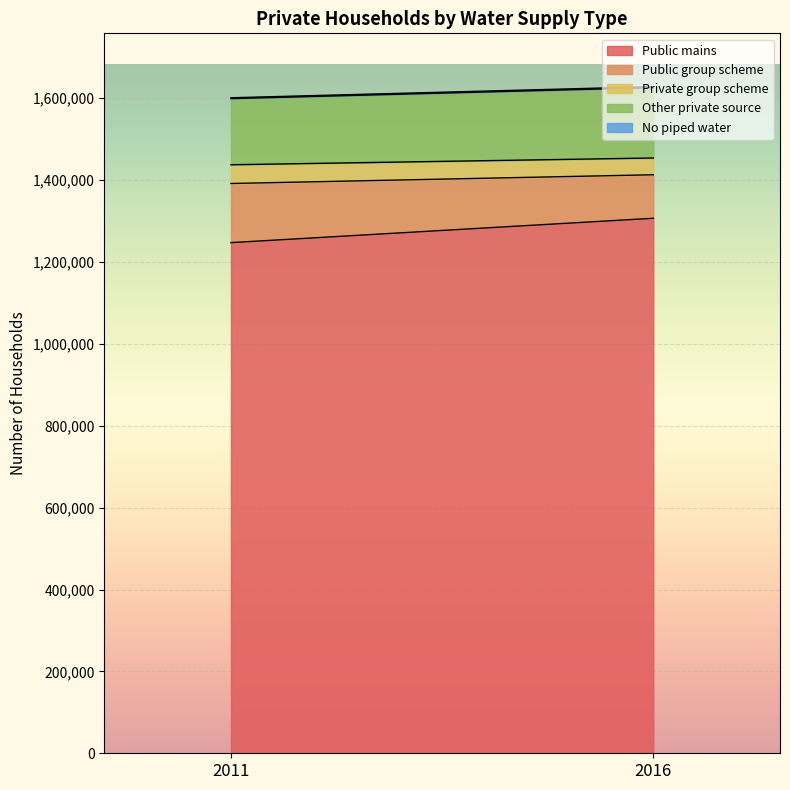

At which label is Public group scheme closest to 125353?

2011